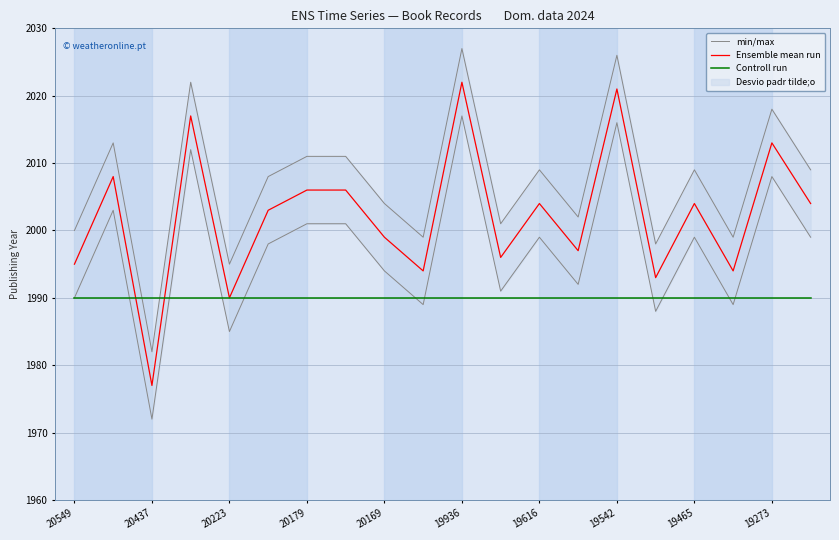

Is it true that Ensemble mean run equals 3470 at 20223?

False